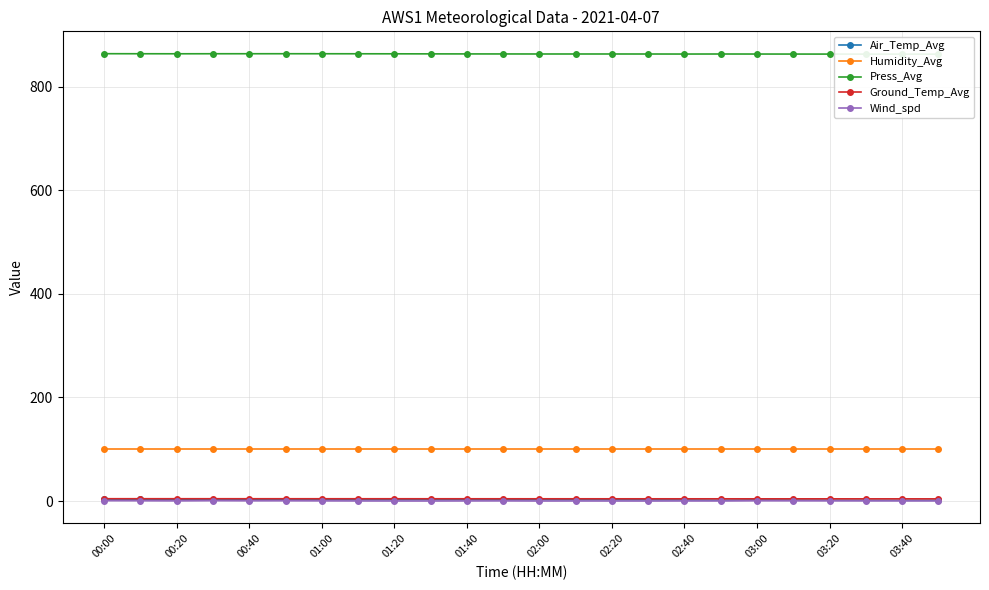

What is the sum of all Air_Temp_Avg values?

54.4